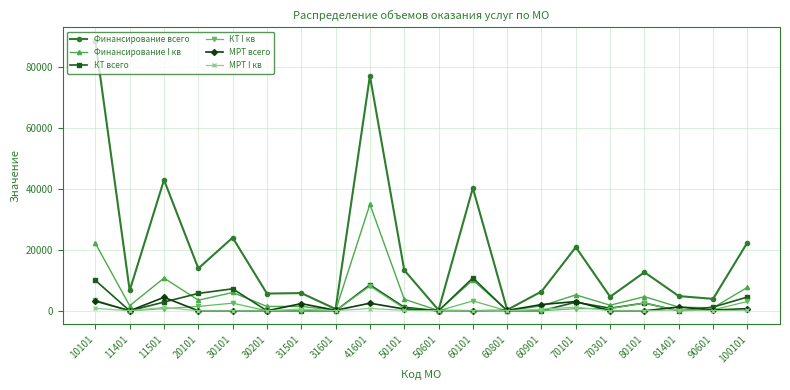

What are all the series names shown in the legend?

Финансирование всего, Финансирование I кв, КТ всего, КТ I кв, МРТ всего, МРТ I кв